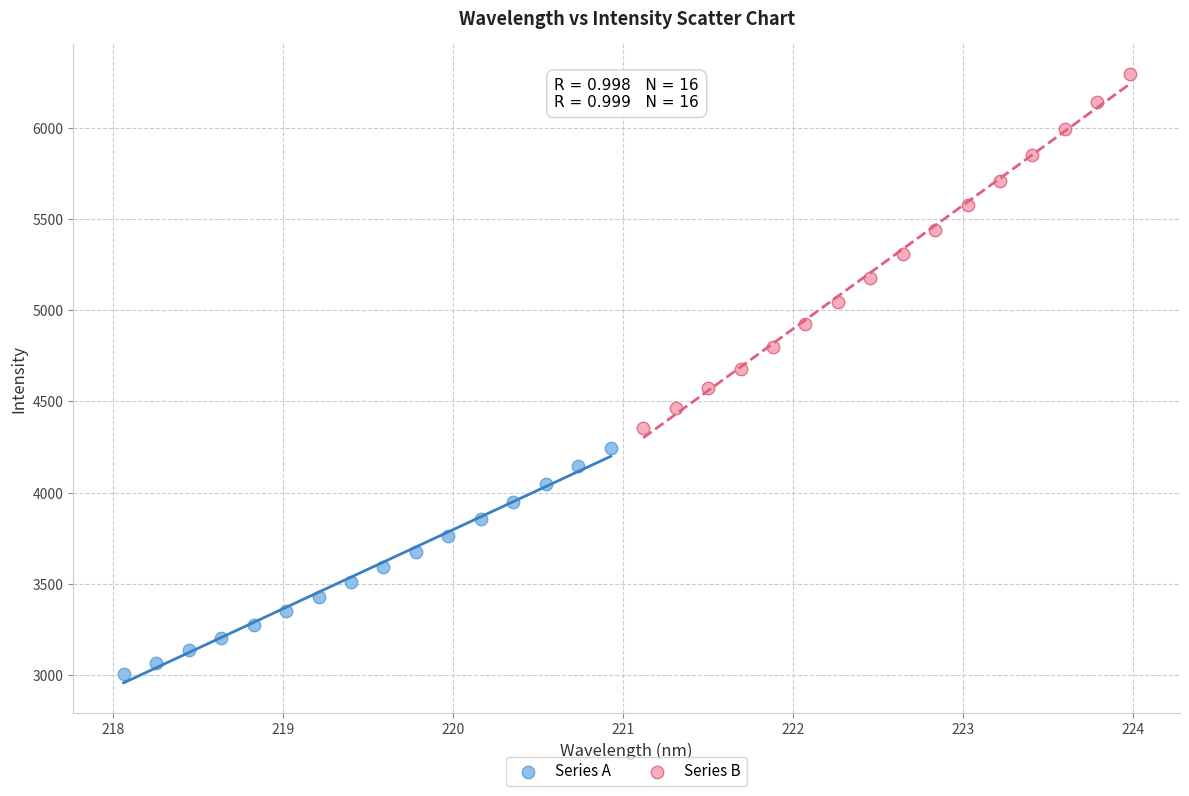

Which series reaches the minimum Y coordinate?

Series A